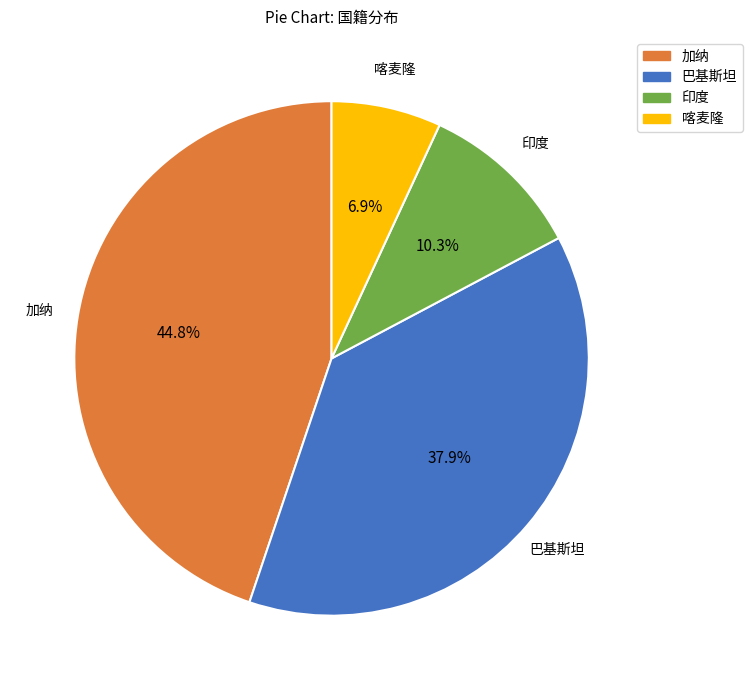

What is the ratio of the value at 印度 to the value at 喀麦隆?

1.5